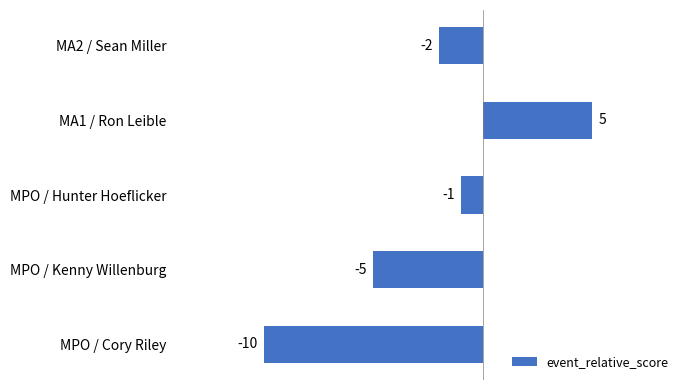

What is the maximum value shown in the chart?

5